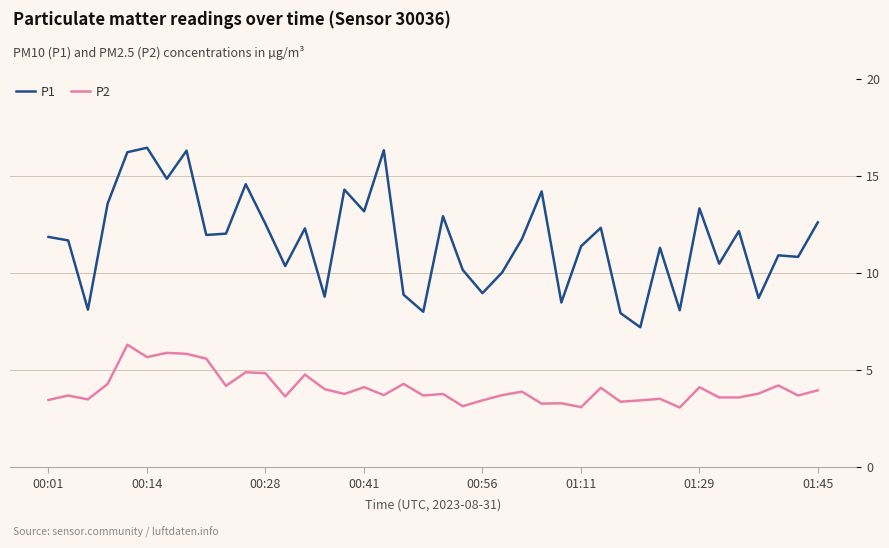

What is the sum of all P2 values?

162.6